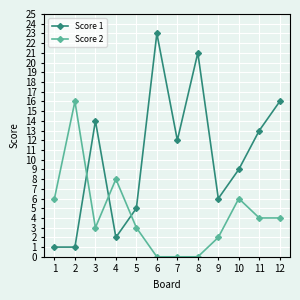

Which series changed the most between 3 and 4?

Score 1